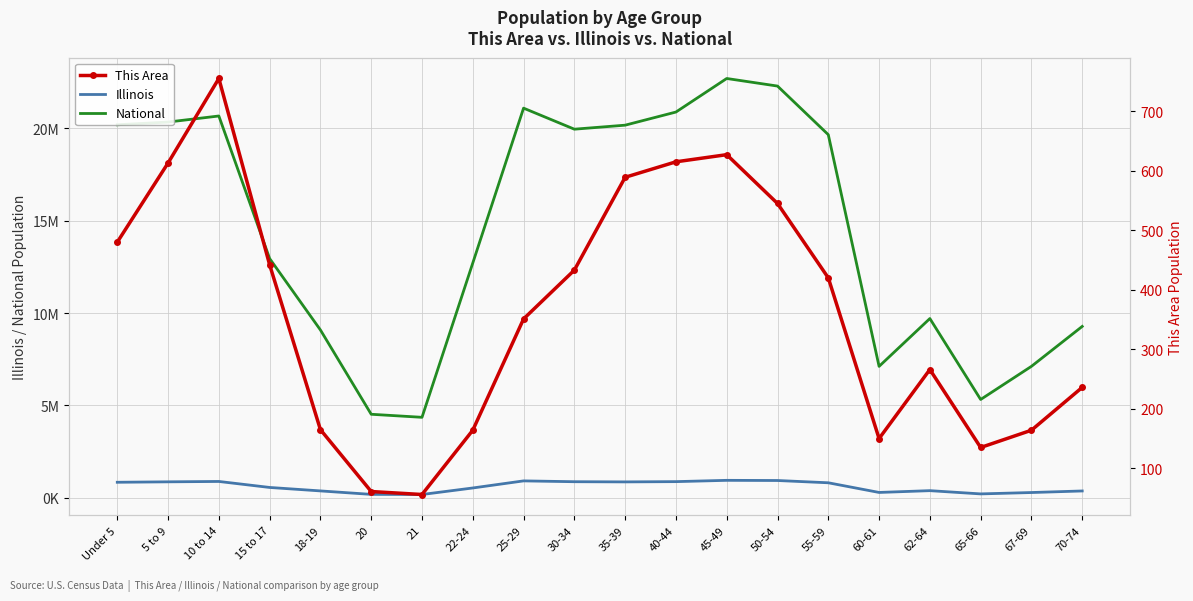

Reading left to right, extract all data points from this chart.

Illinois: 835577	859405	879448	554749	367343	179613	172795	526556	910273	865684	855790	870100	940094	930785	807778	284180	381249	205270	279790	364475
National: 20201362	20348657	20677194	12954254	9086089	4519129	4354294	12712576	21101849	19962099	20179642	20890964	22708591	22298125	19664805	7113727	9704197	5319902	7115361	9278166
This Area: 480	613	755	442	165	61	56	164	351	433	589	615	627	545	420	150	266	135	164	236